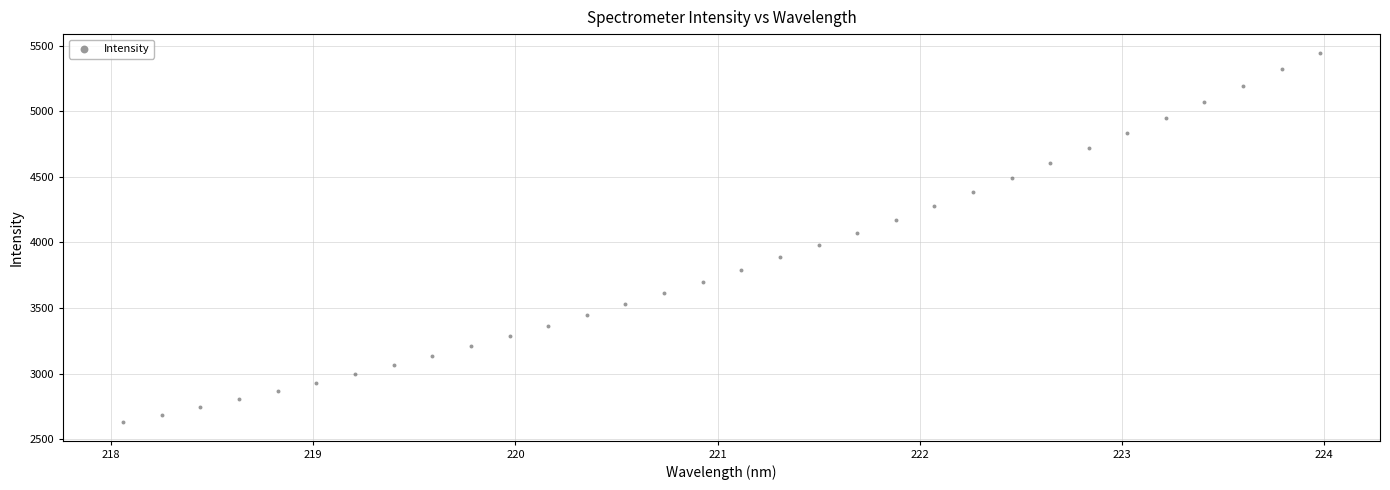

What is the range of Y values (max minus min)?

2815.5